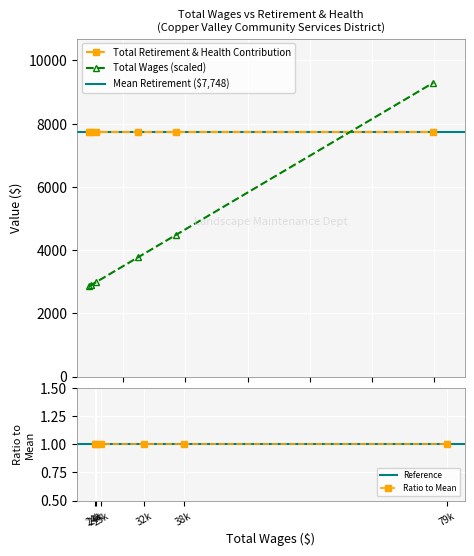

At which label does the data first exceed 3771?

Landscape Maintenance II